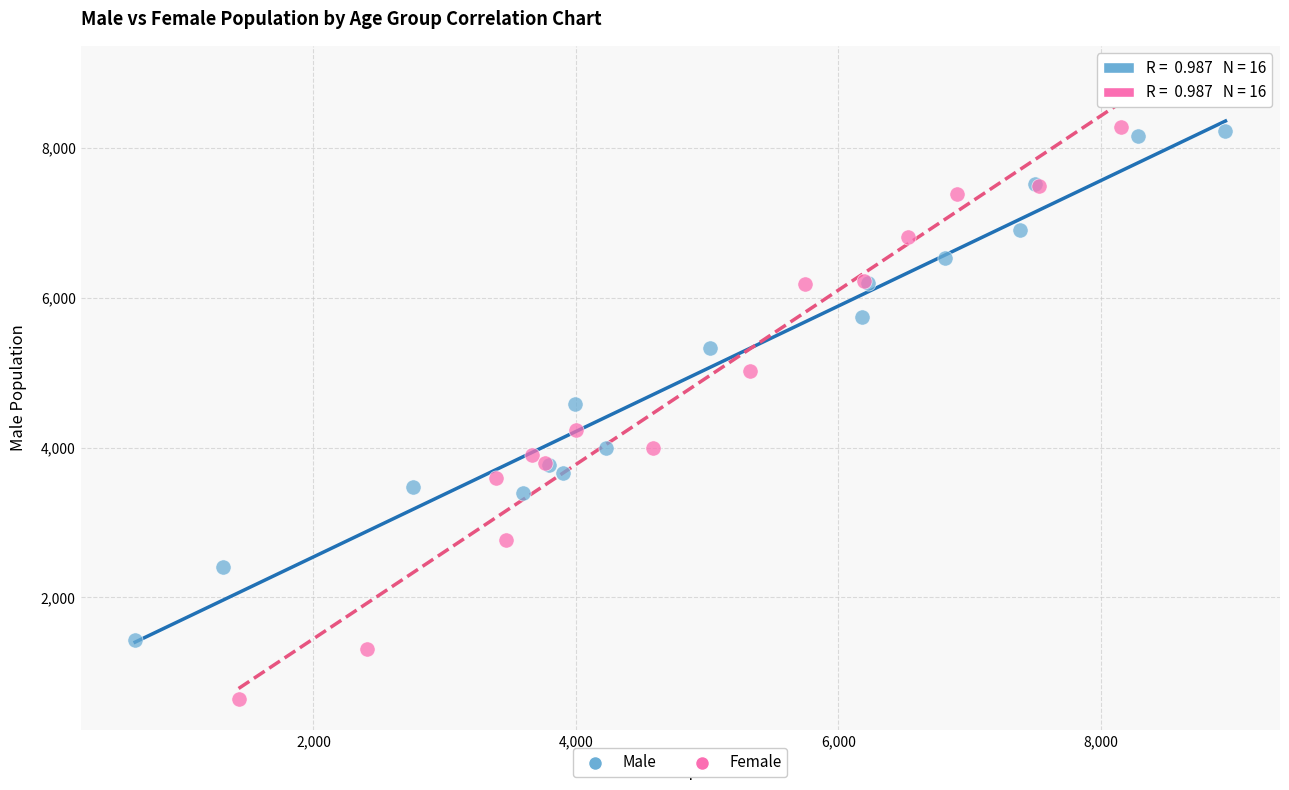

Which series has the widest spread of Y values?

Female